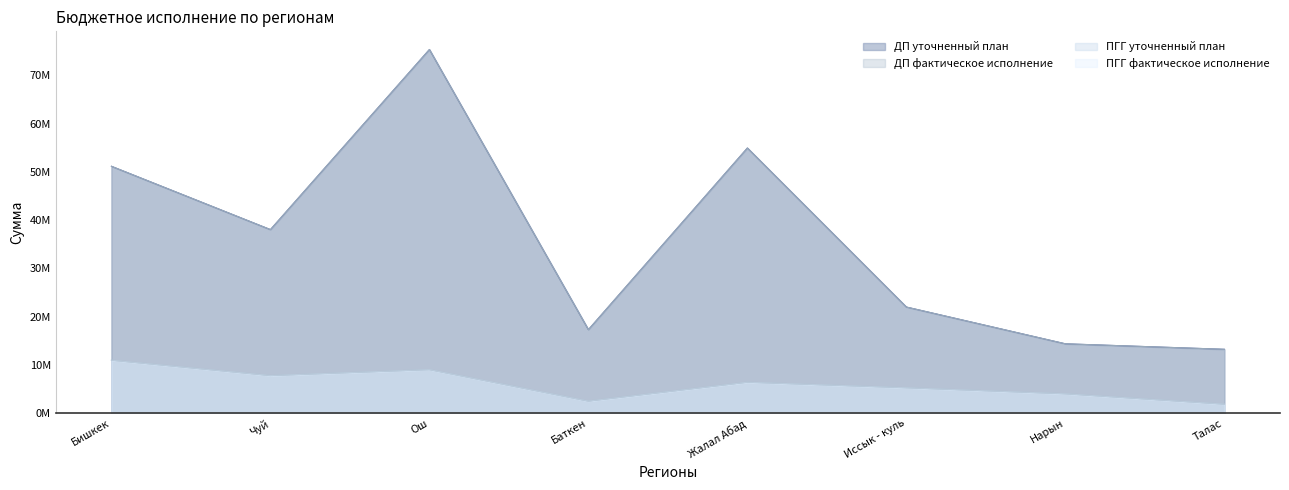

At how many categories does at least one series exceed 21921630?

5